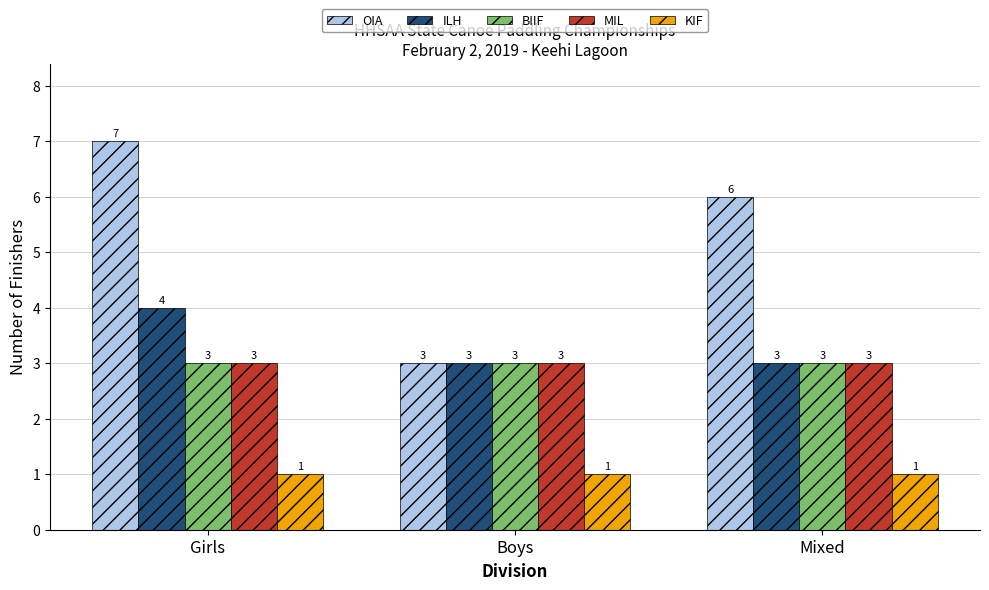

The value of MIL at Boys is 5. True or false?

False